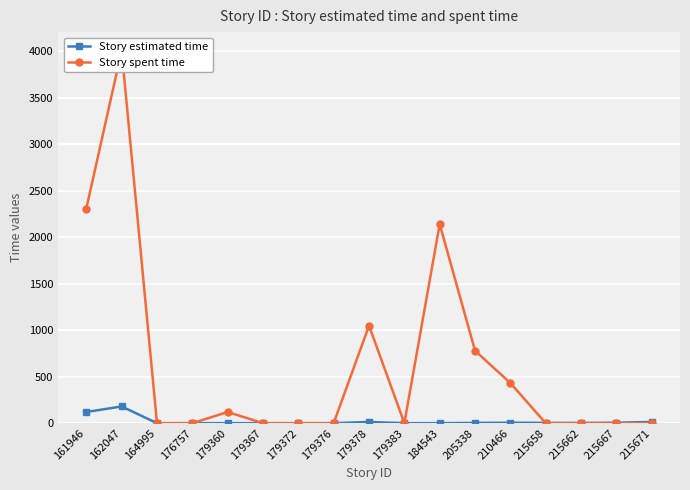

At which category does Story estimated time reach its first local valley?

215662